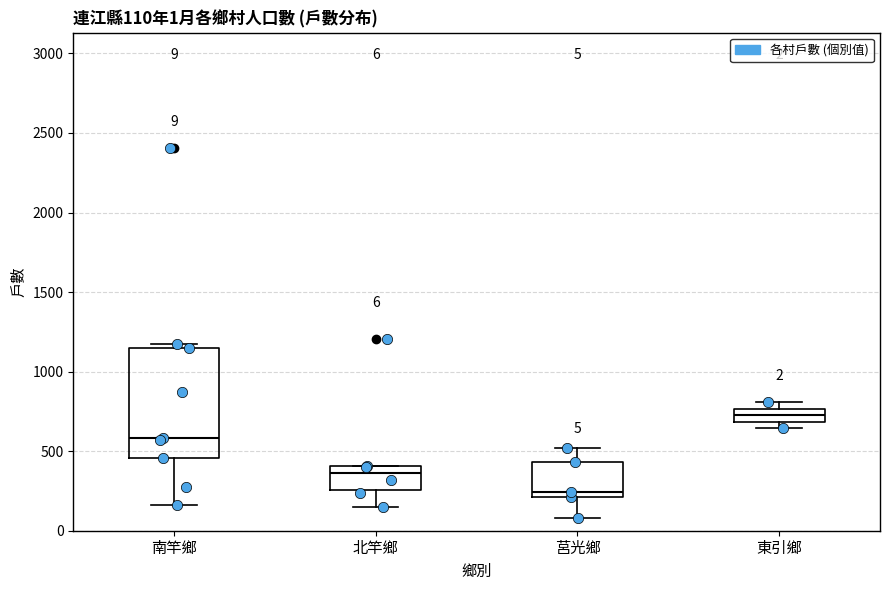

Which box is the tallest, from its lower edge to its upper edge?

南竿鄉